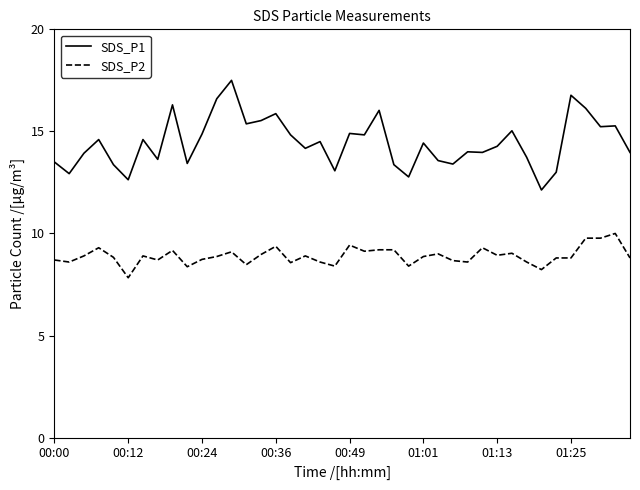

Which series has the largest range (max minus min)?

SDS_P1